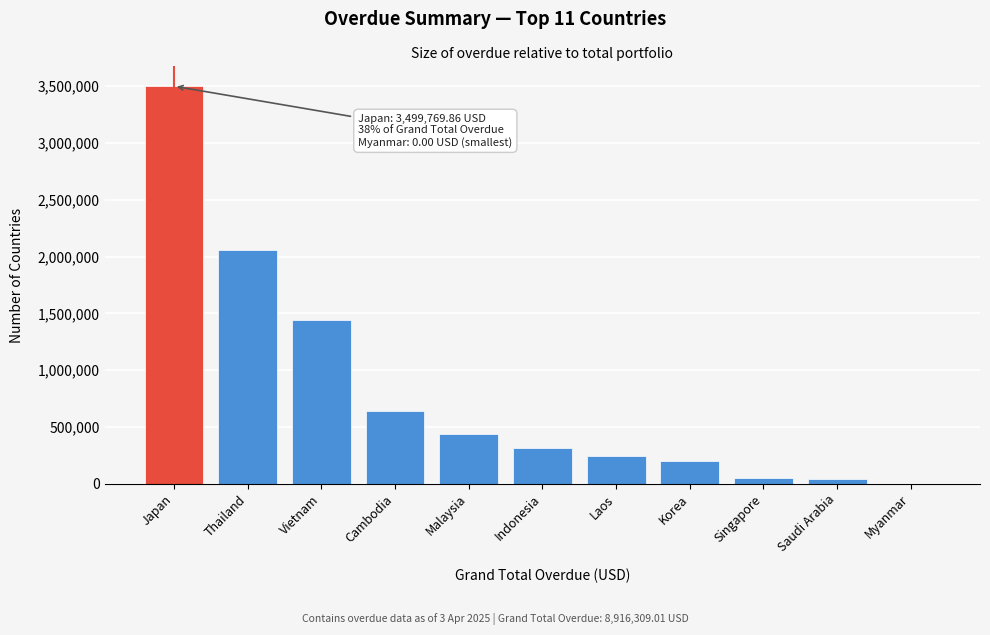

The chart shows a value of 456916.2 at Indonesia. True or false?

False